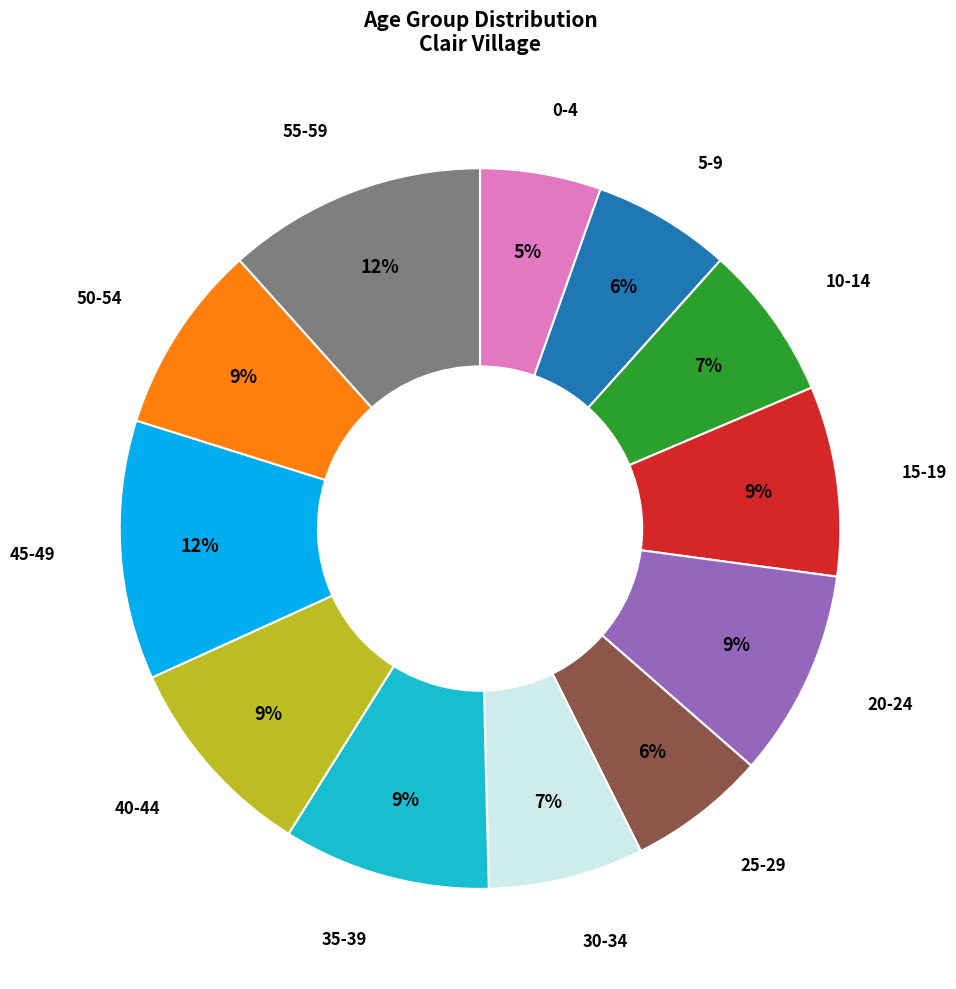

Which slice is the smallest?

0-4